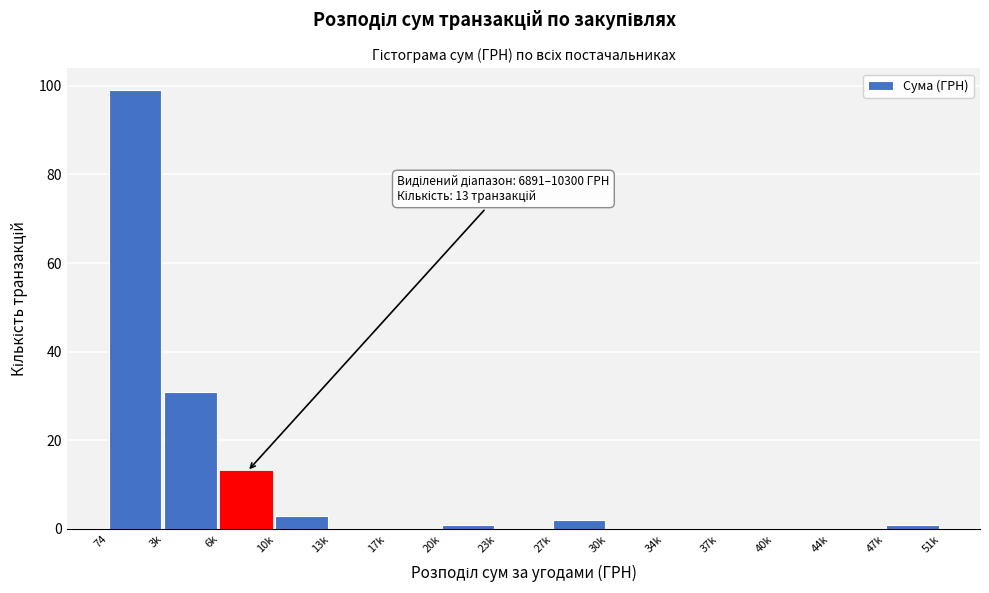

Reading left to right, what are all the values shown in this chart?

74=99	3k=31	6k=13	10k=3	13k=0	17k=0	20k=1	23k=0	27k=2	30k=0	34k=0	37k=0	40k=0	44k=0	47k=1